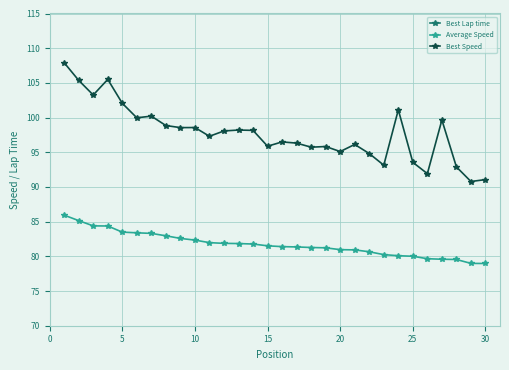

True or false: Best Speed has more than 0 interior local peaks.

True